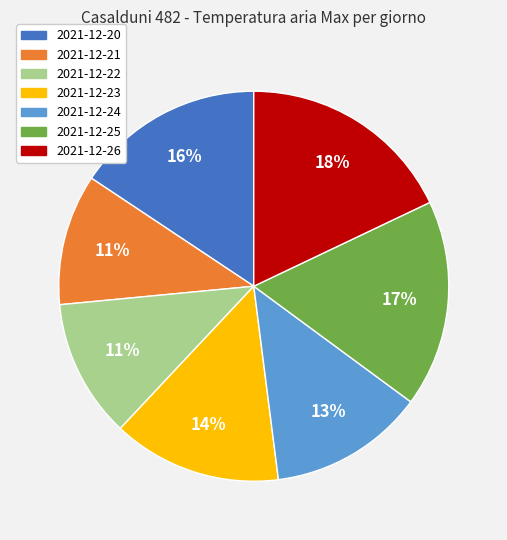

Do 2021-12-20 and 2021-12-21 together represent more than half of the pie?

No